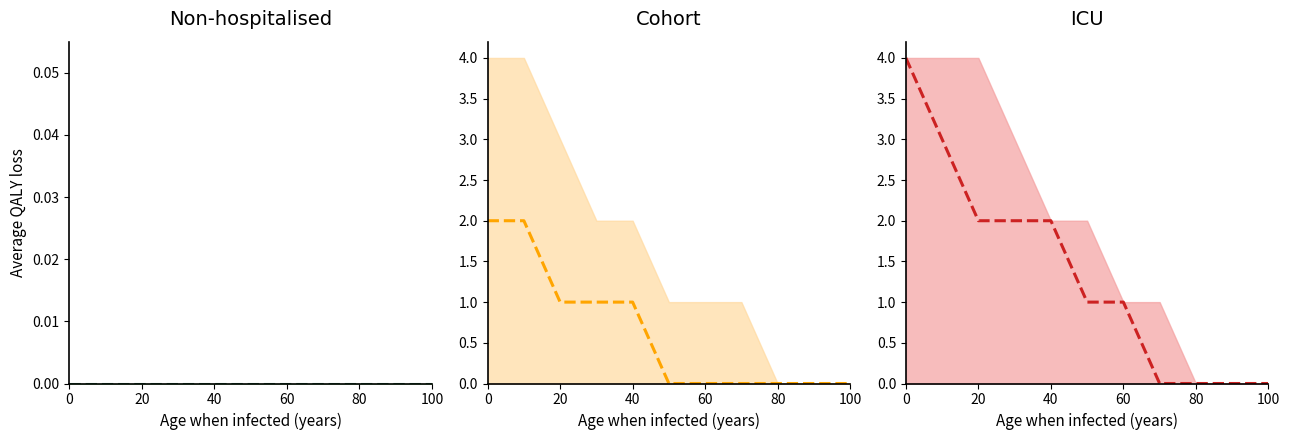

What are all the series names shown in the legend?

Non-hospitalised mean, Cohort mean, ICU mean